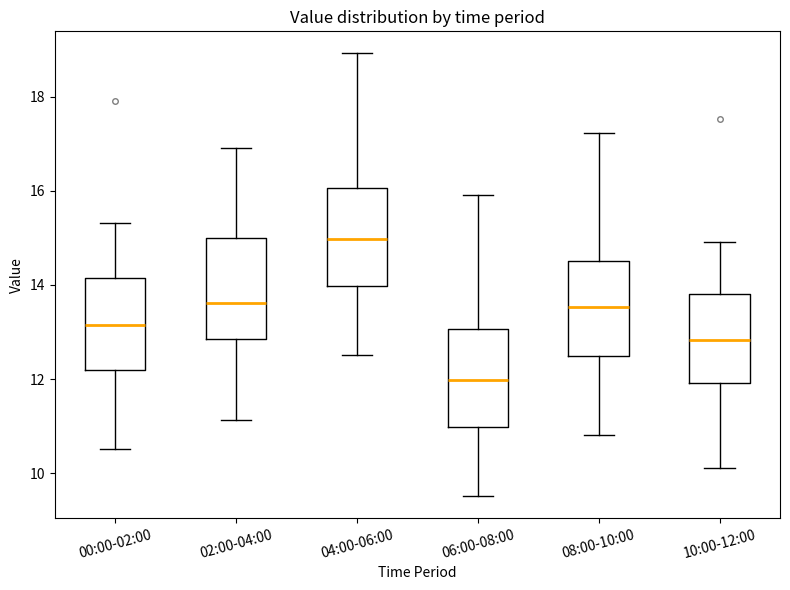

Reading left to right, transcribe this box plot: for each box, give where its median line is, the range the box spans, and where its two whiskers end, as read against the y-axis. The values are not printed on the chart, so give them approximately, as read against the axis.

00:00-02:00: median 13.2, box 12.2 to 14.2, whiskers 10.6 to 15.4
02:00-04:00: median 13.6, box 12.8 to 15.0, whiskers 11.2 to 17.0
04:00-06:00: median 15.0, box 14.0 to 16.0, whiskers 12.6 to 19.0
06:00-08:00: median 12.0, box 11.0 to 13.0, whiskers 9.6 to 16.0
08:00-10:00: median 13.6, box 12.4 to 14.6, whiskers 10.8 to 17.2
10:00-12:00: median 12.8, box 12.0 to 13.8, whiskers 10.2 to 15.0